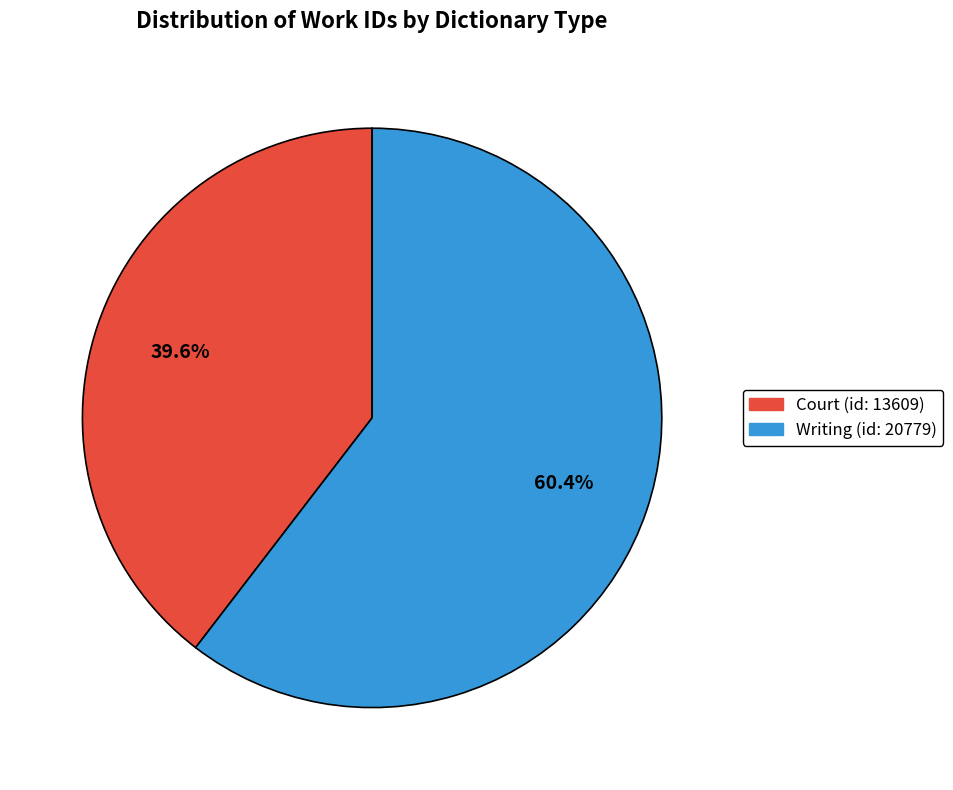

Combined, do Writing (id: 20779) and Court (id: 13609) account for over 50%?

Yes